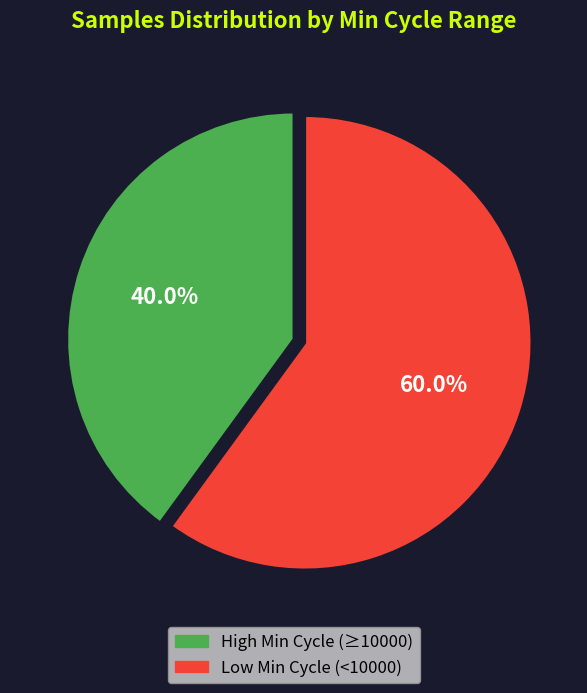

Count the number of slices in the pie.

2